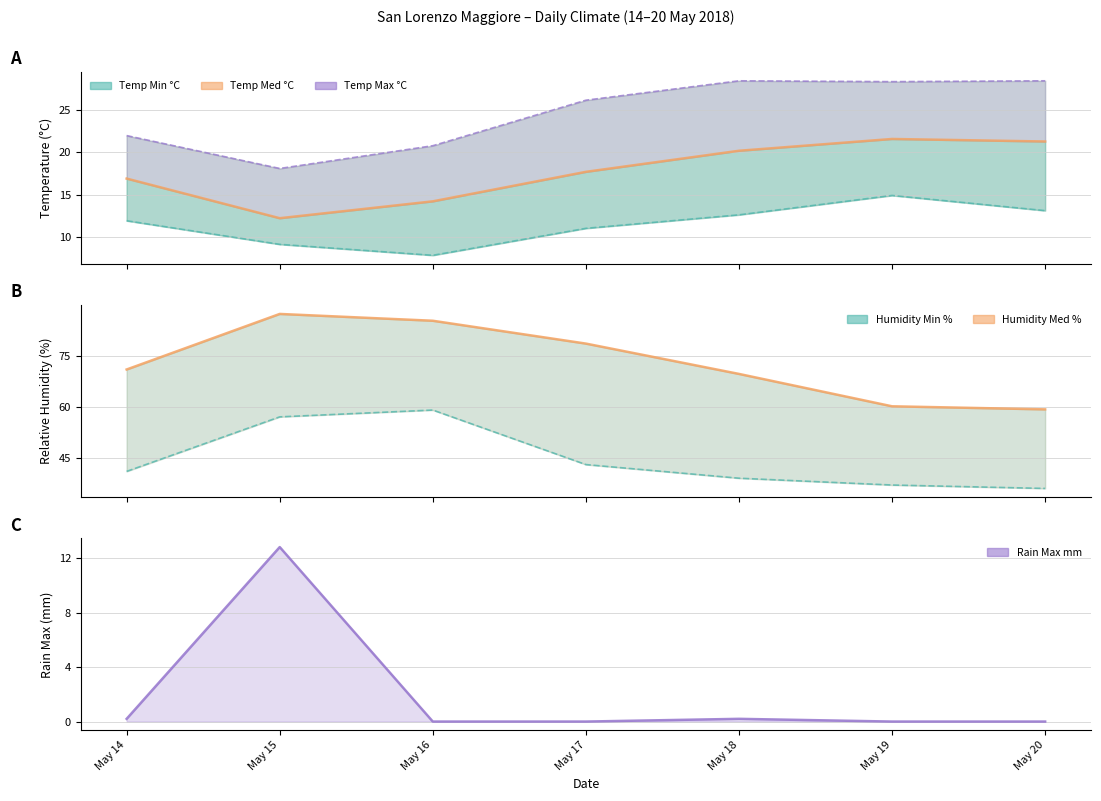

At which label does the data first exceed 17?

May 17